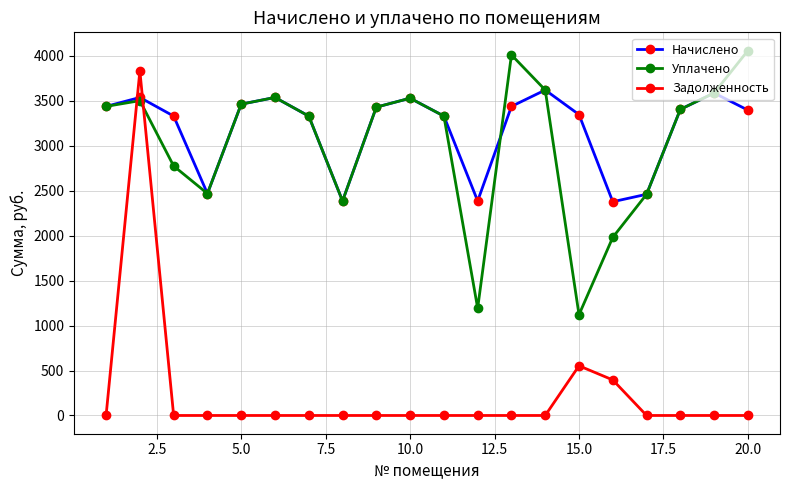

What is the maximum value shown in the chart?

4056.8